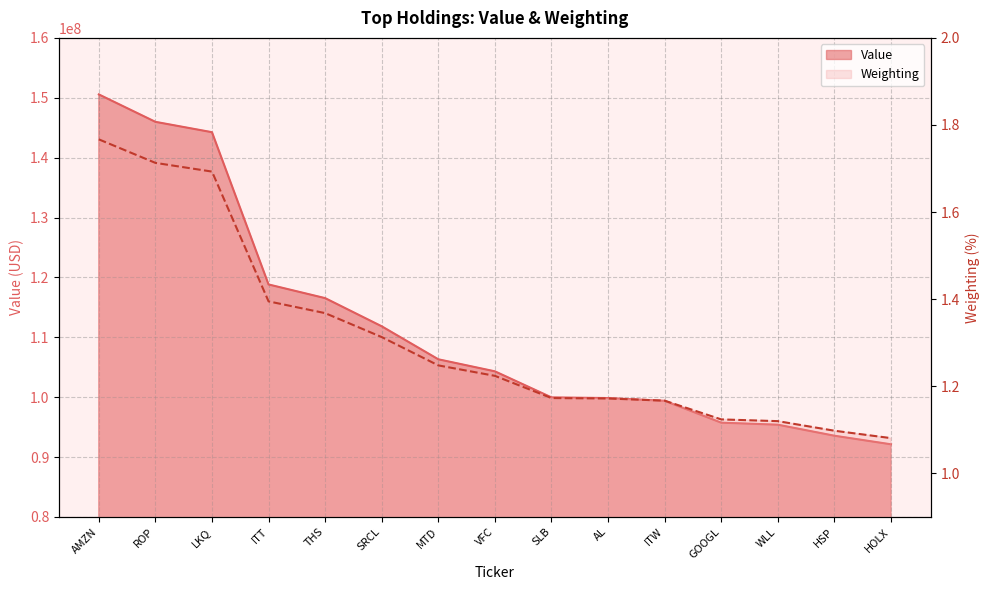

What is the sum of all Weighting values?

19.7